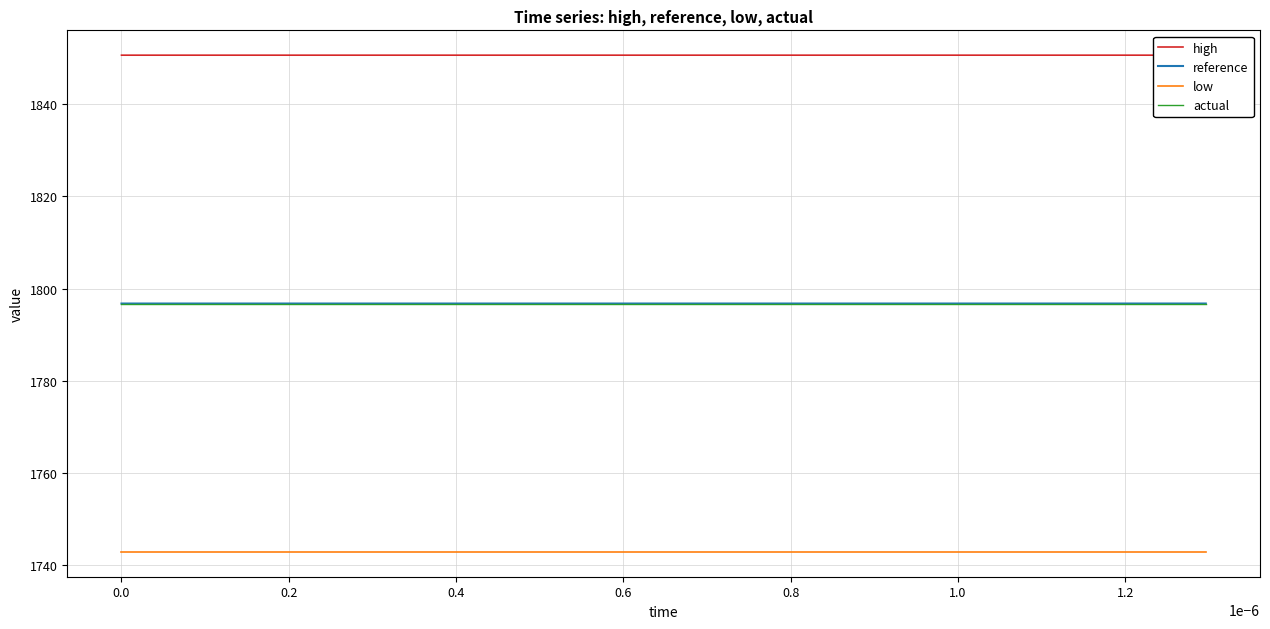

True or false: actual and low intersect in this chart.

False